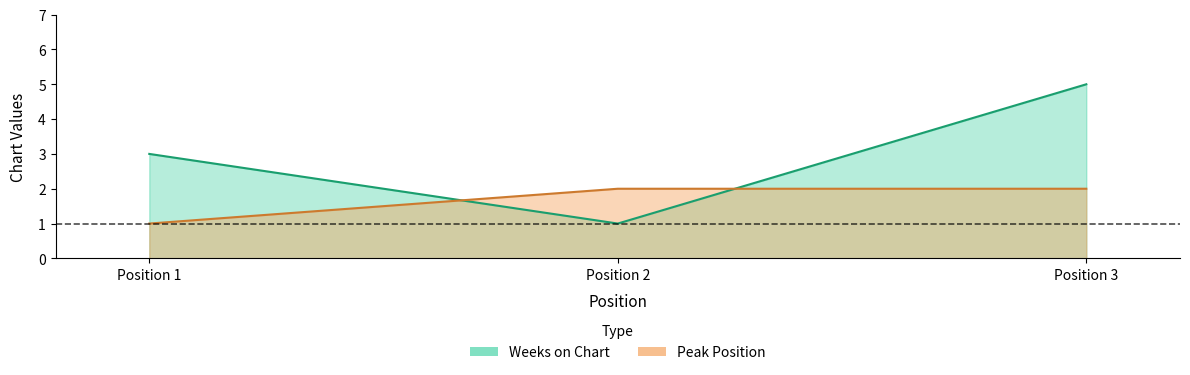

Which series changed the most between Position 1 and Position 3?

Weeks on Chart